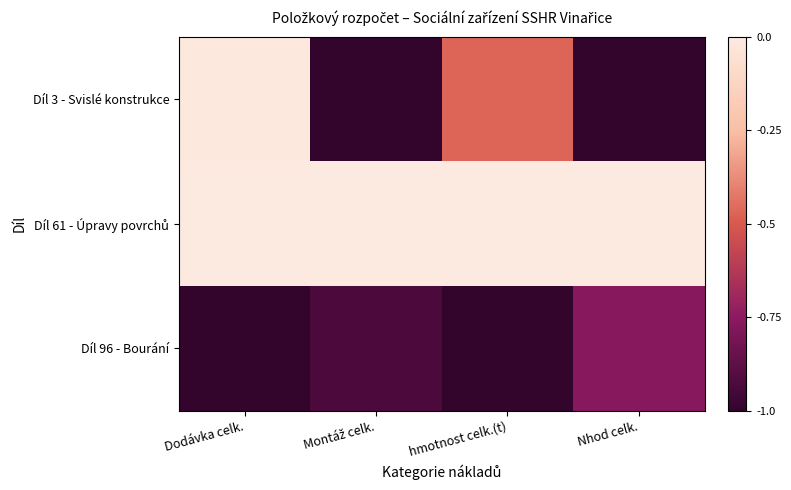

What is the difference between the highest and lowest values at Nhod celk.?

1.0